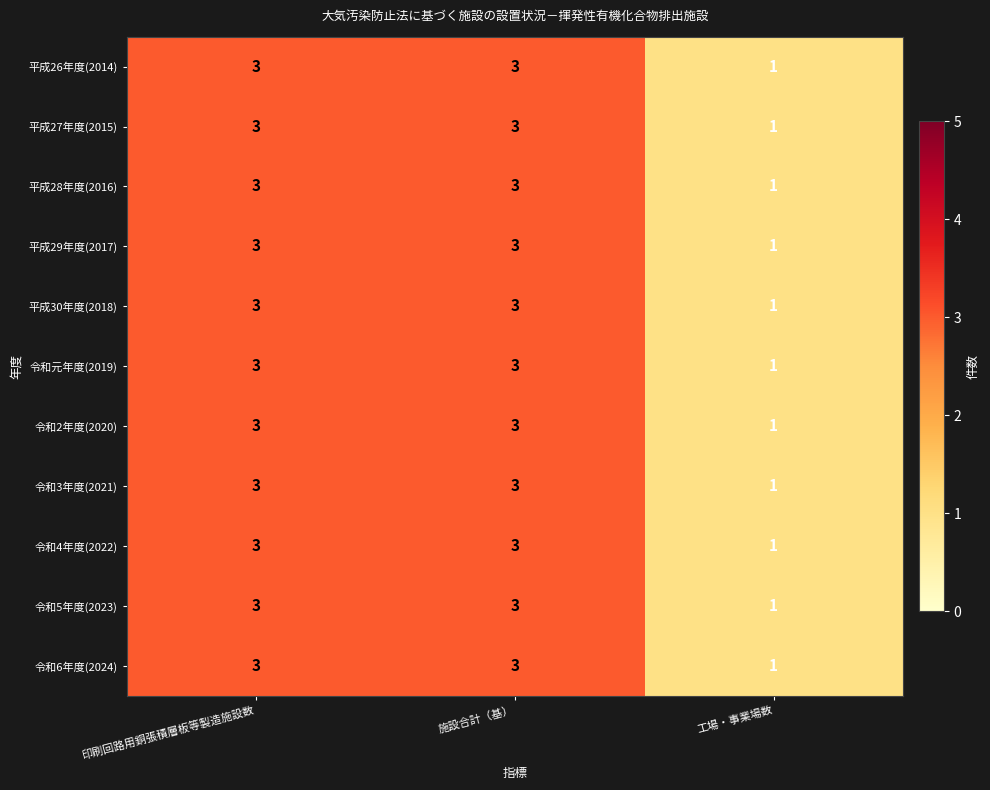

Which label corresponds to the smallest value in the chart?

工場・事業場数